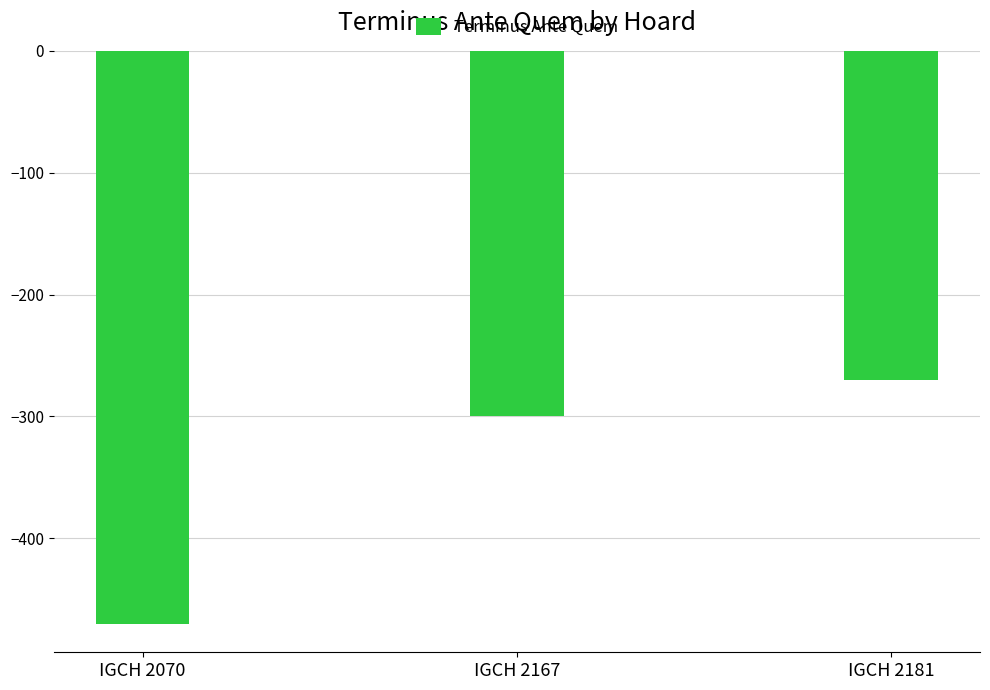

Is it true that the value at IGCH 2167 is -300?

True